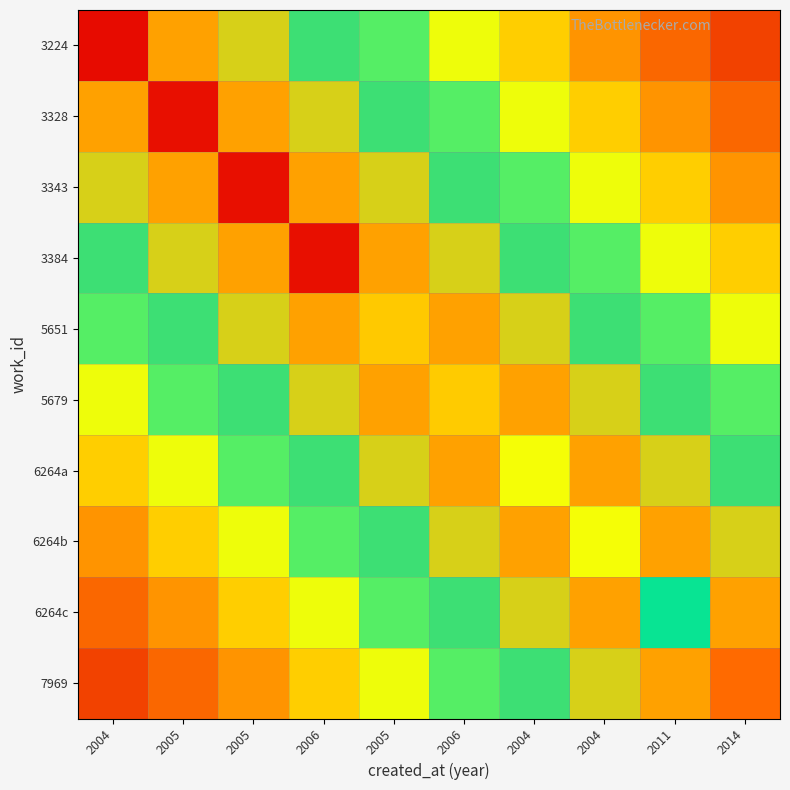

At which category is the sum across all series the highest?

2006